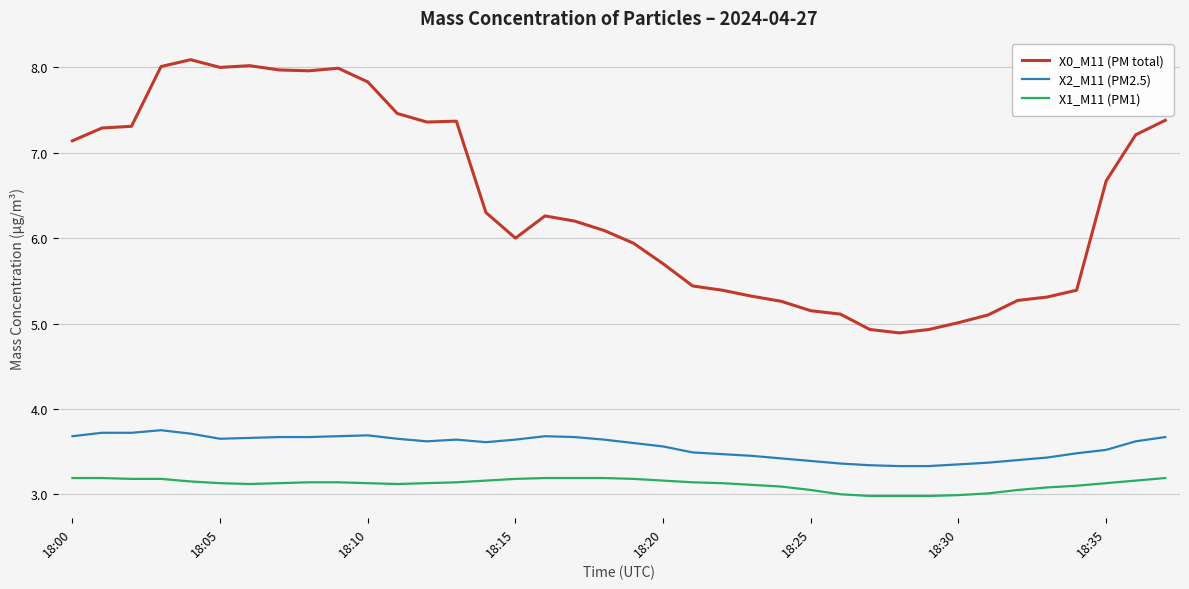

What is the difference between the second highest and second lowest values in the X2_M11 (PM2.5) series?

0.4